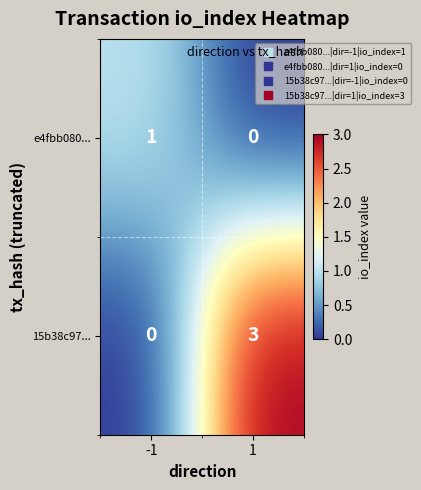

At 1, list the series in order from smallest to largest.

e4fbb080..., 15b38c97...